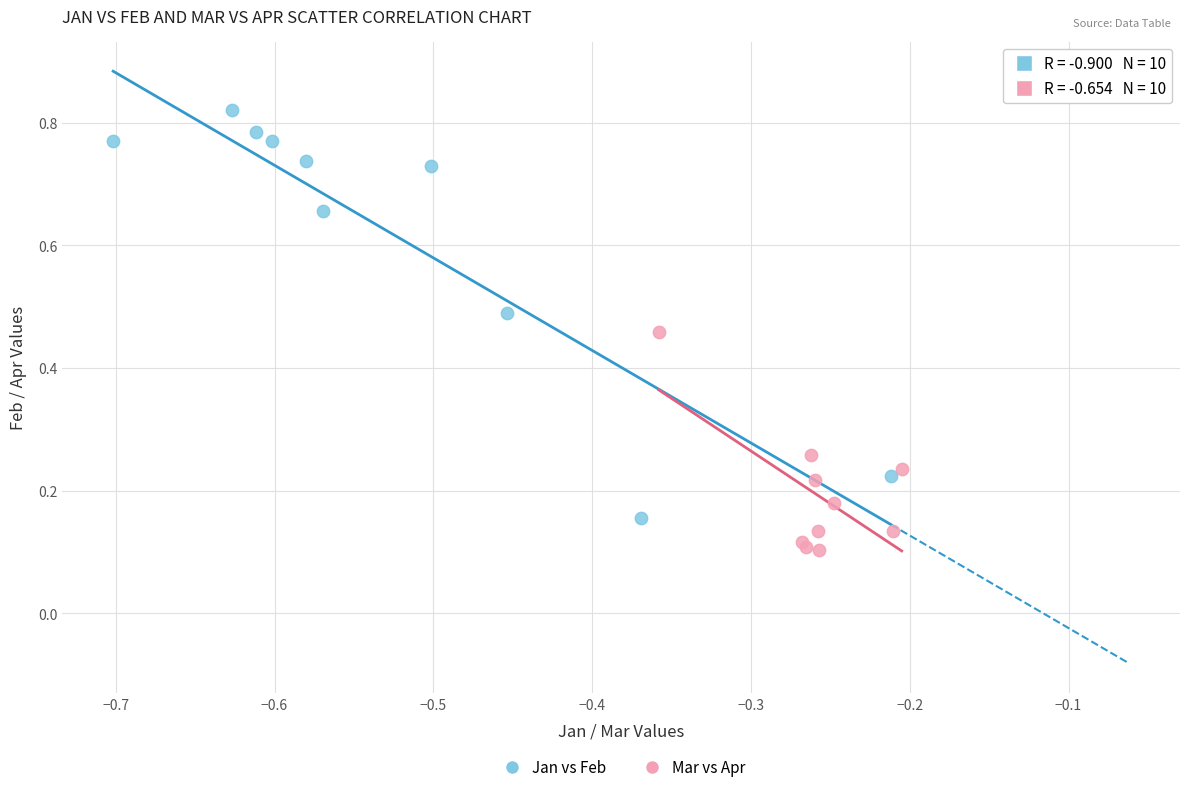

Which series has the largest Y range (max minus min)?

Jan vs Feb